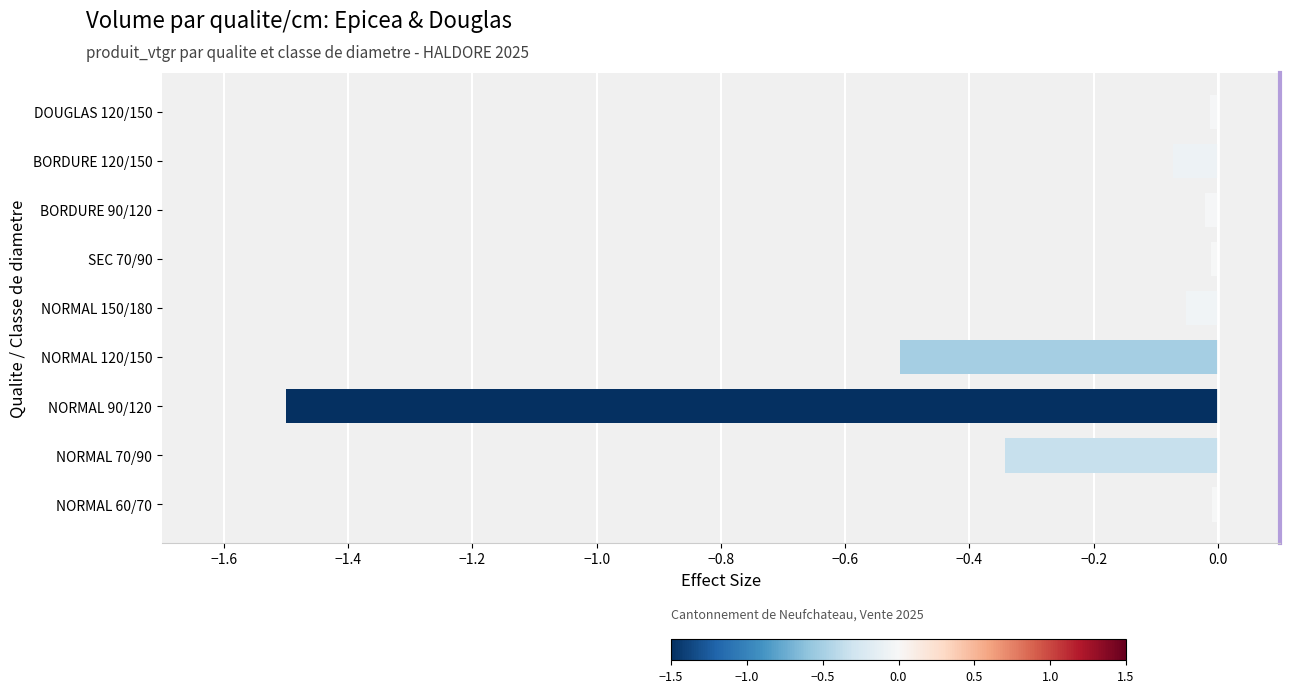

How many distinct data groups are displayed?

1